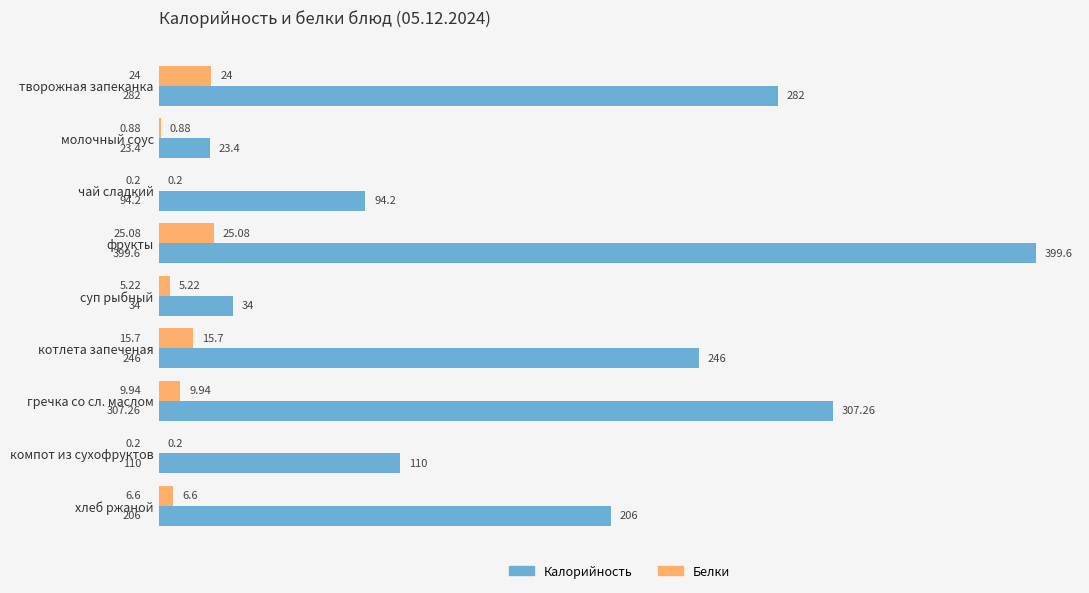

What is the sum of the Калорийность values at компот из сухофруктов and творожная запеканка?

392.0